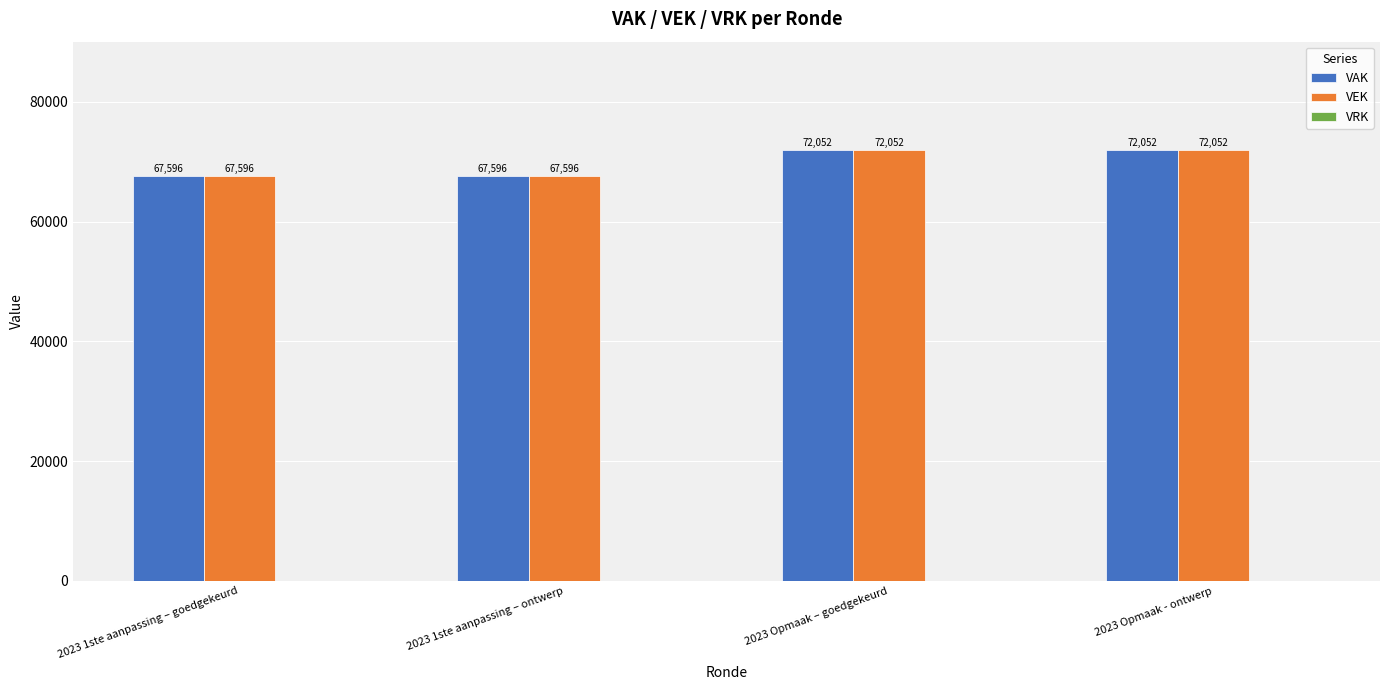

What is the minimum value for VAK?

67596